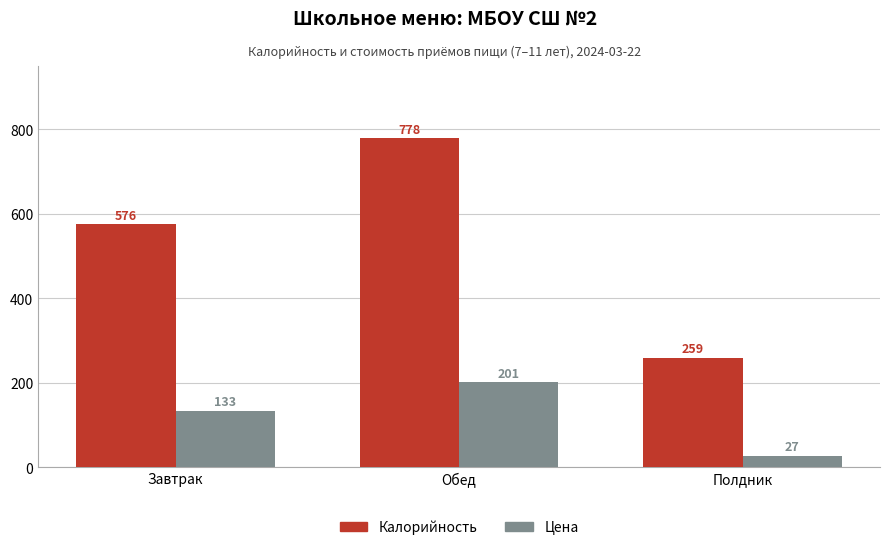

What is the lowest value of the Калорийность series?

258.6